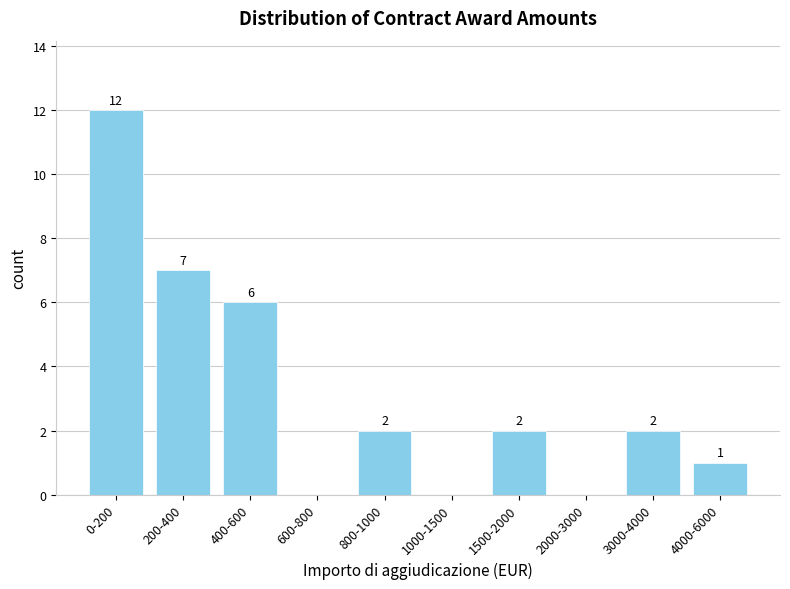

Reading left to right, what are all the values shown in this chart?

0-200=12	200-400=7	400-600=6	600-800=0	800-1000=2	1000-1500=0	1500-2000=2	2000-3000=0	3000-4000=2	4000-6000=1